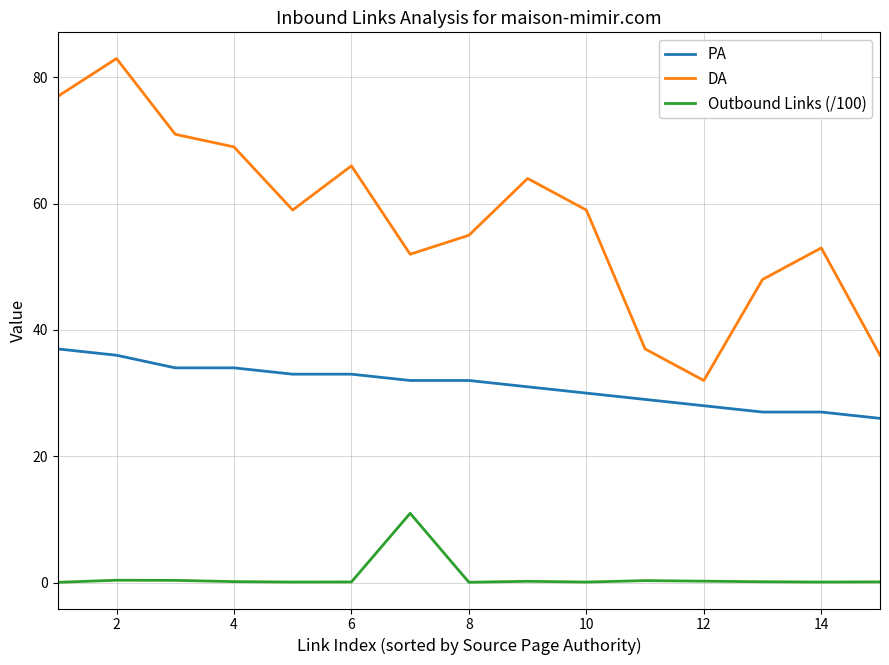

True or false: Outbound Links (/100) and PA cross at least once.

False